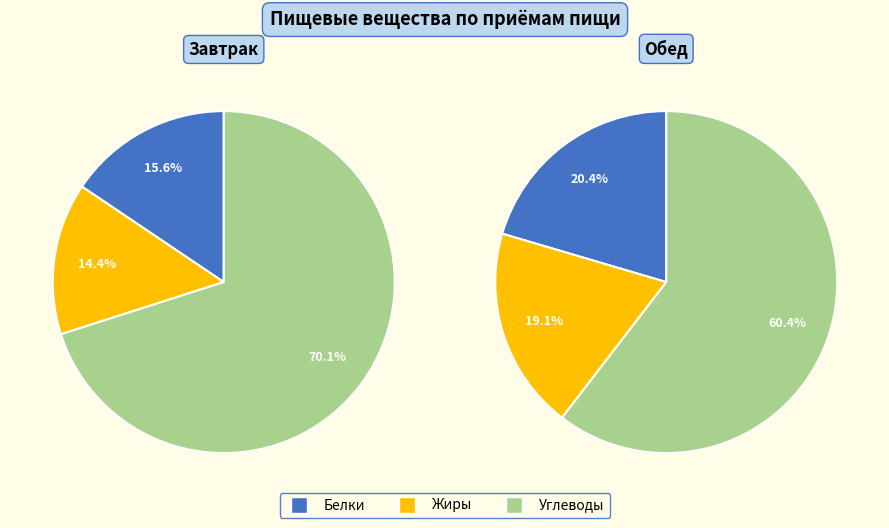

To the nearest percent, what portion does Обед represent?

56%